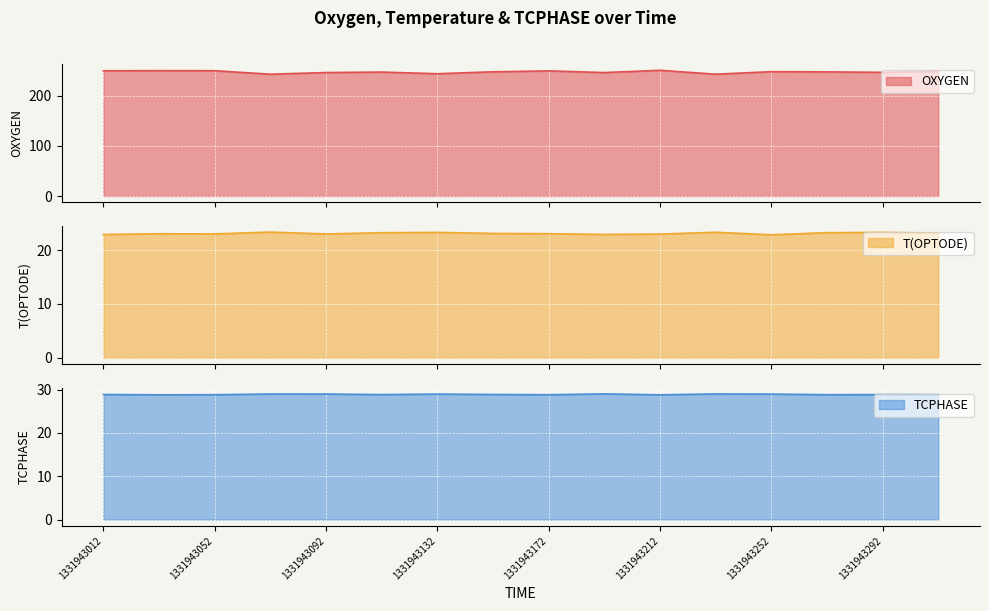

What is the sum of the OXYGEN values at 1331943152 and 1331943032?

496.8